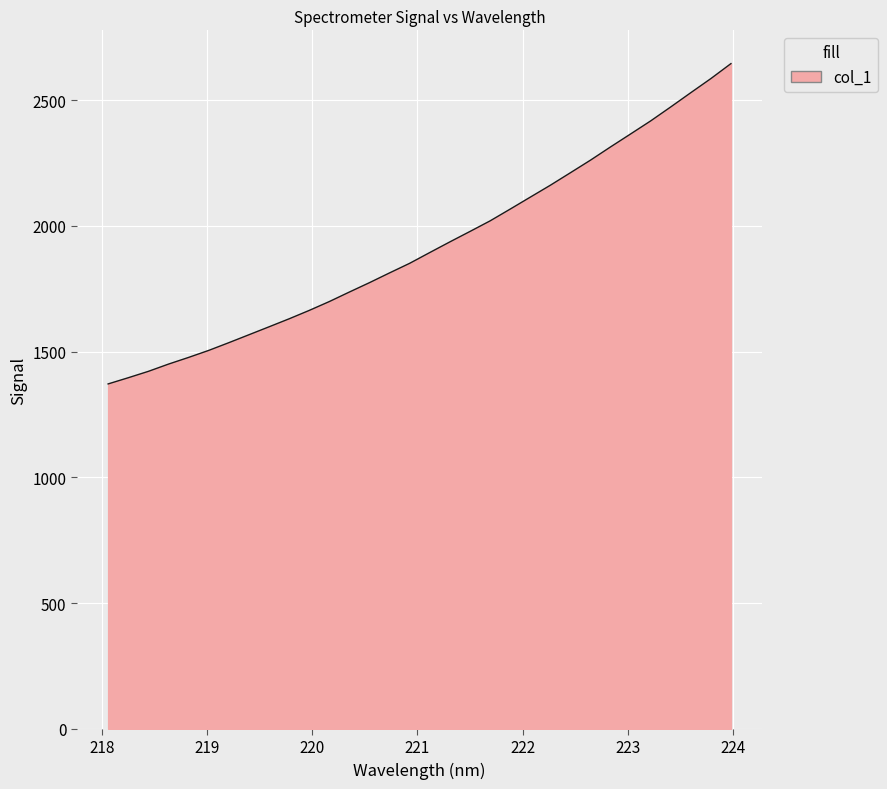

What is the minimum value shown in the chart?

1371.4